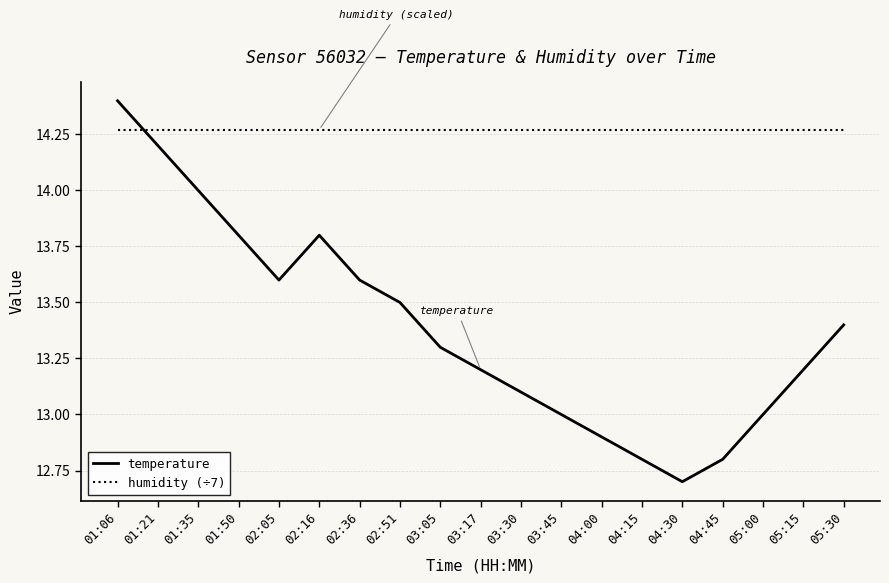

What is the spread (max minus min) of values at 01:35?

0.3